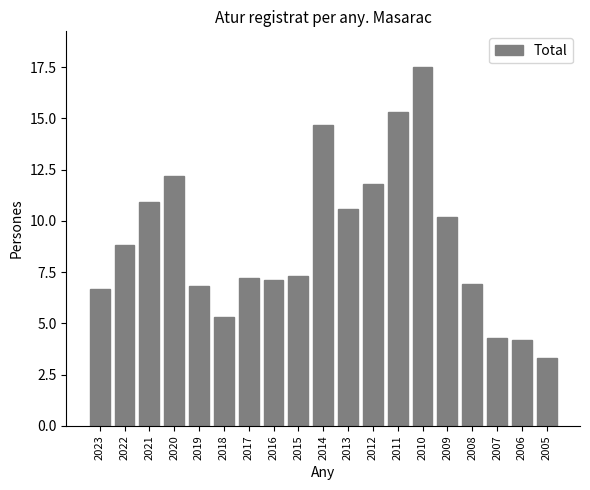

True or false: the data shows 11.9 at 2008.

False